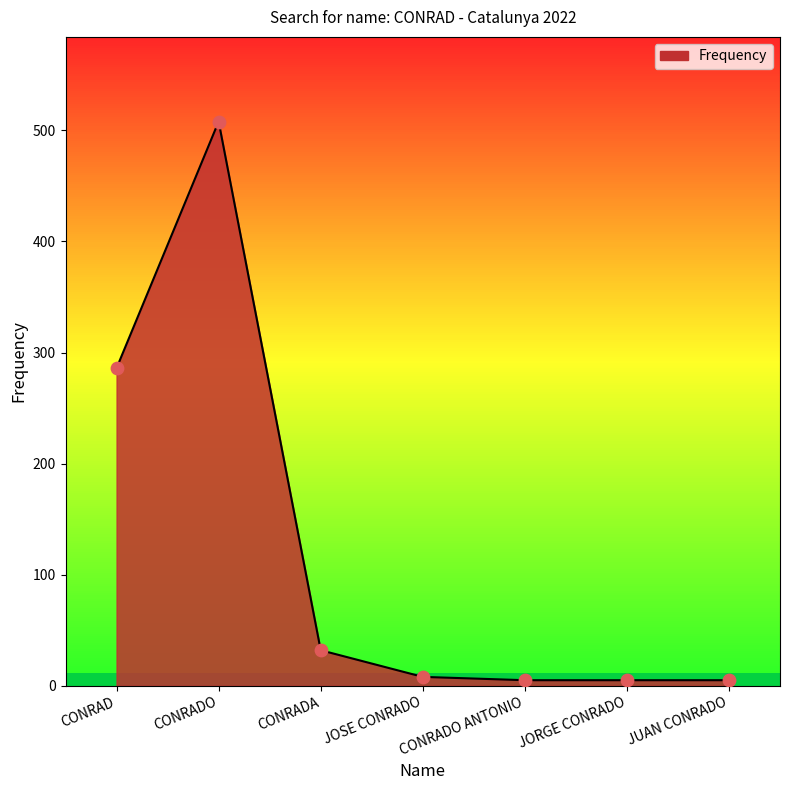

Which has a higher value, CONRADO or CONRADO ANTONIO?

CONRADO